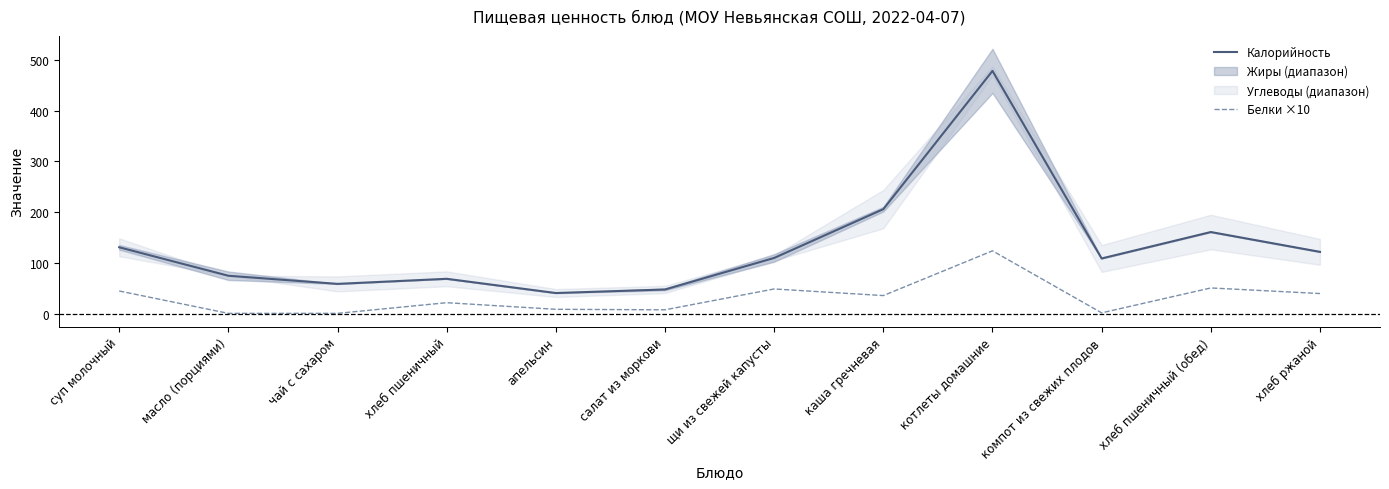

What is the sum of the Белки ×10 values at котлеты домашние and салат из моркови?

132